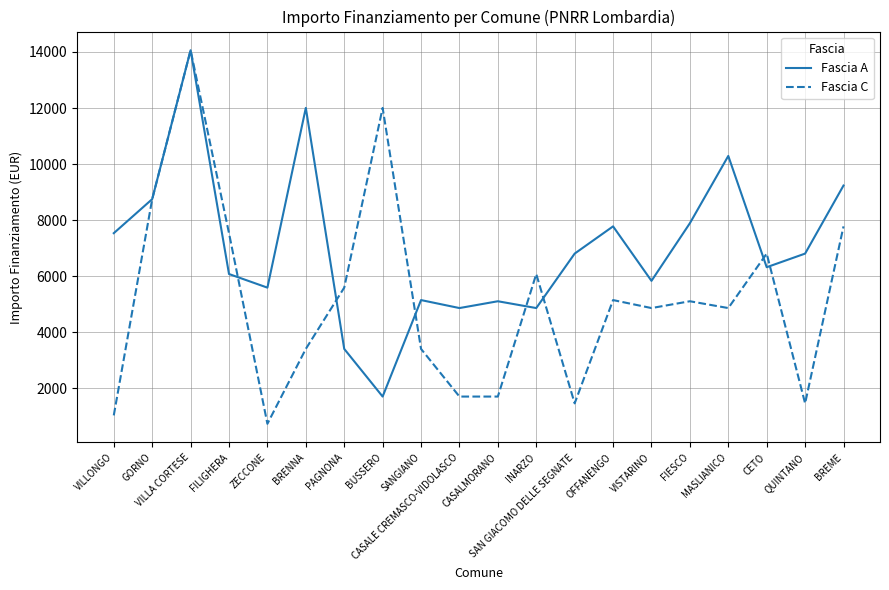

Which series has the widest spread of values?

Fascia C